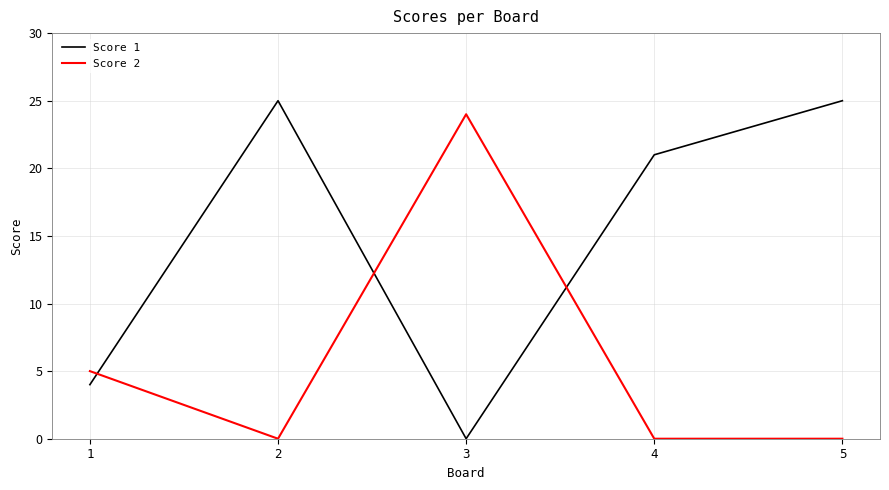

How many lines are shown in the chart?

2